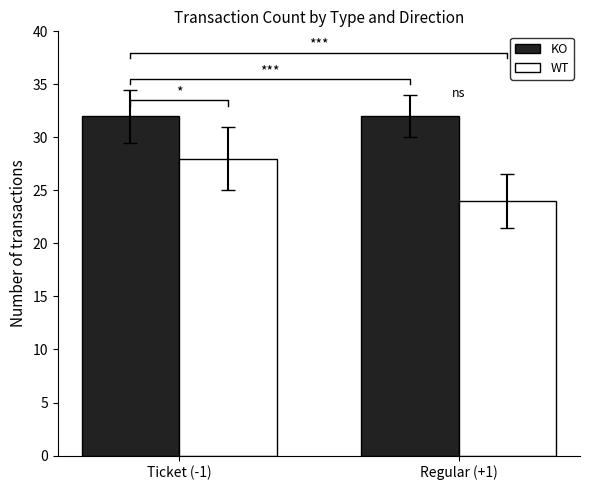

What is the spread (max minus min) of values at Ticket (-1)?

4